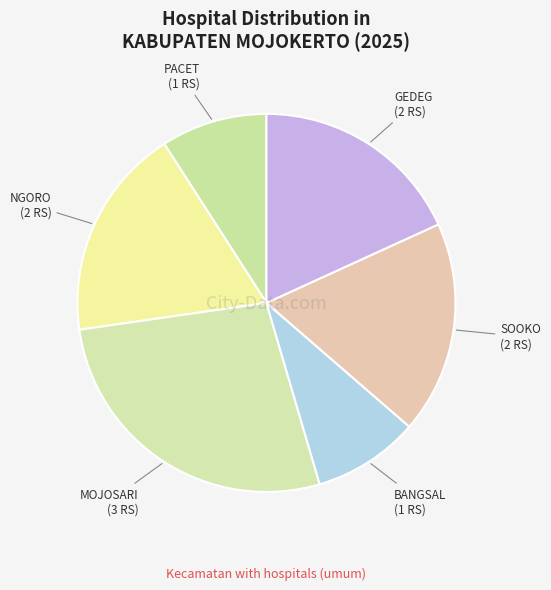

To the nearest percent, what is the average slice percentage?

17%